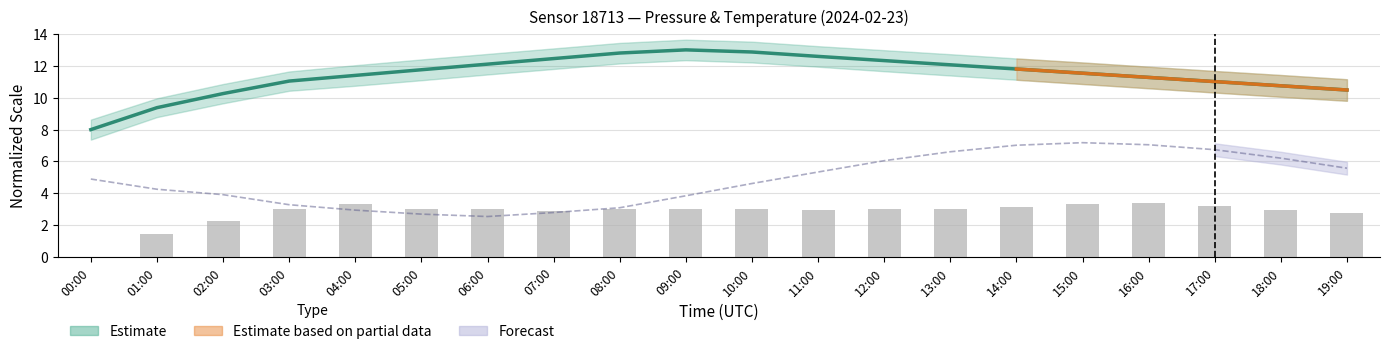

Count the number of values greater than 11.

15